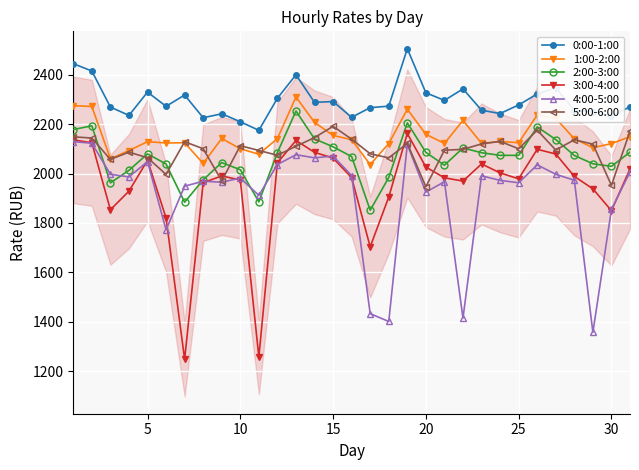

True or false: 4:00-5:00 has more than 2 points higher than both neighbors.

True